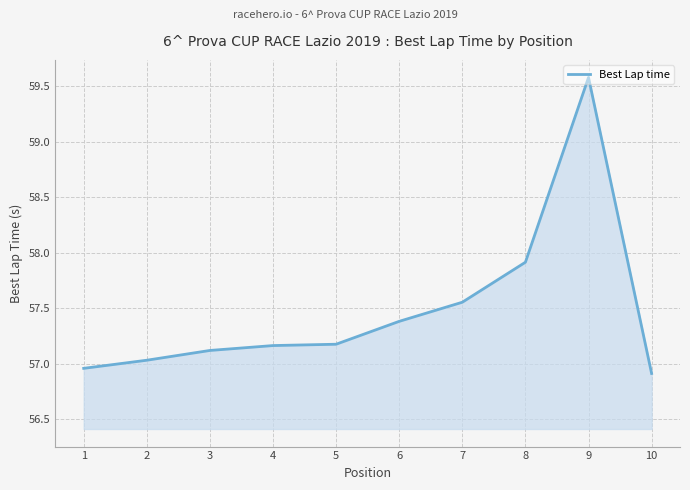

What is the maximum value shown in the chart?

59.6